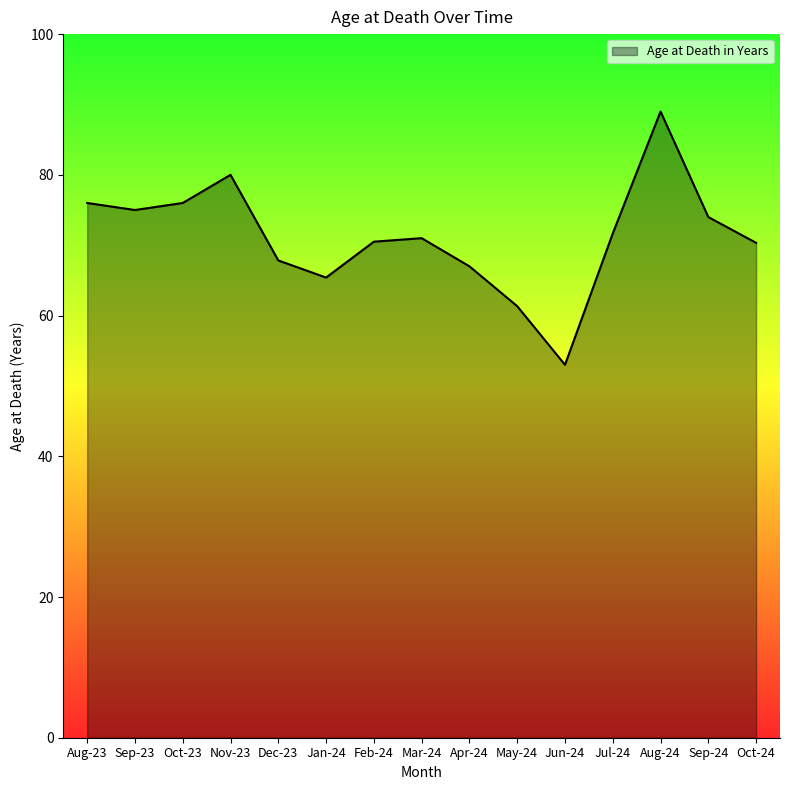

How many lines are shown in the chart?

1